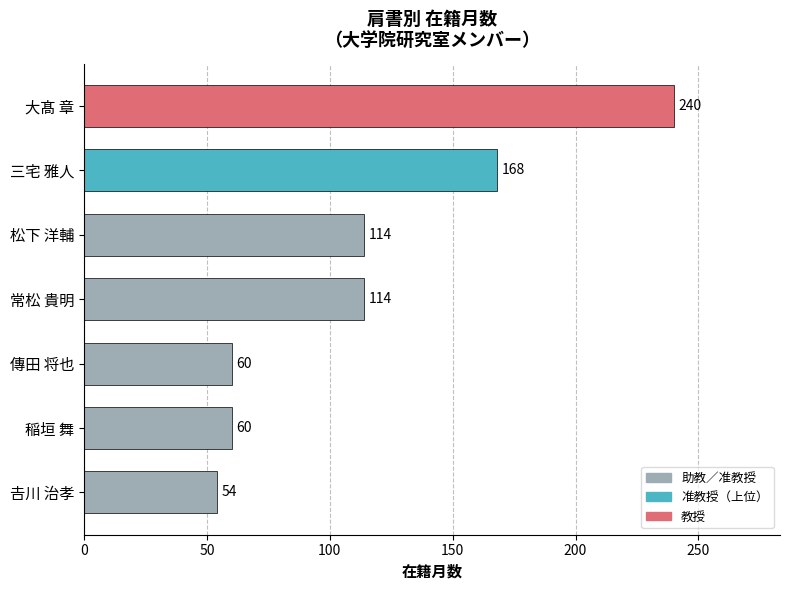

What value does the data have at 松下 洋輔, to the nearest 5?

115